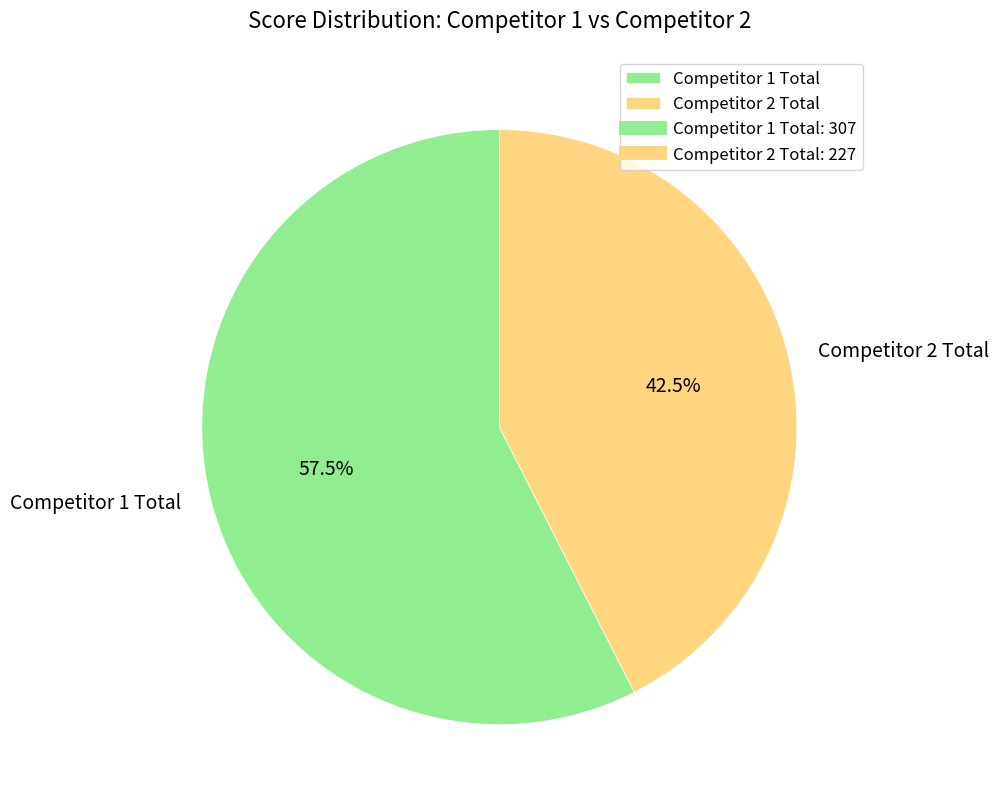

How many segments does this pie chart have?

2